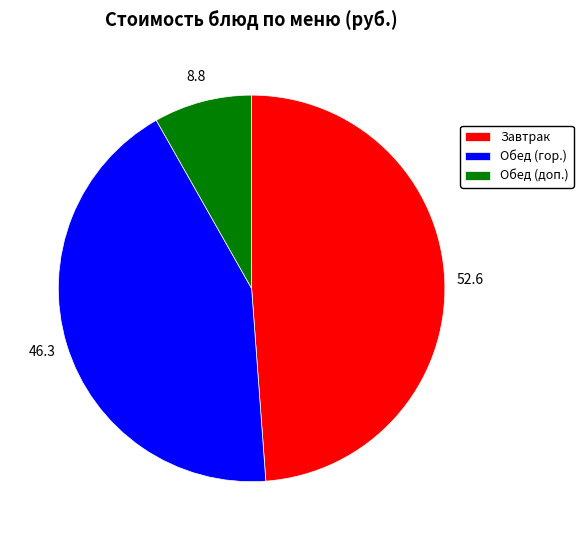

Between Завтрак and Обед (гор.), which is larger?

Завтрак